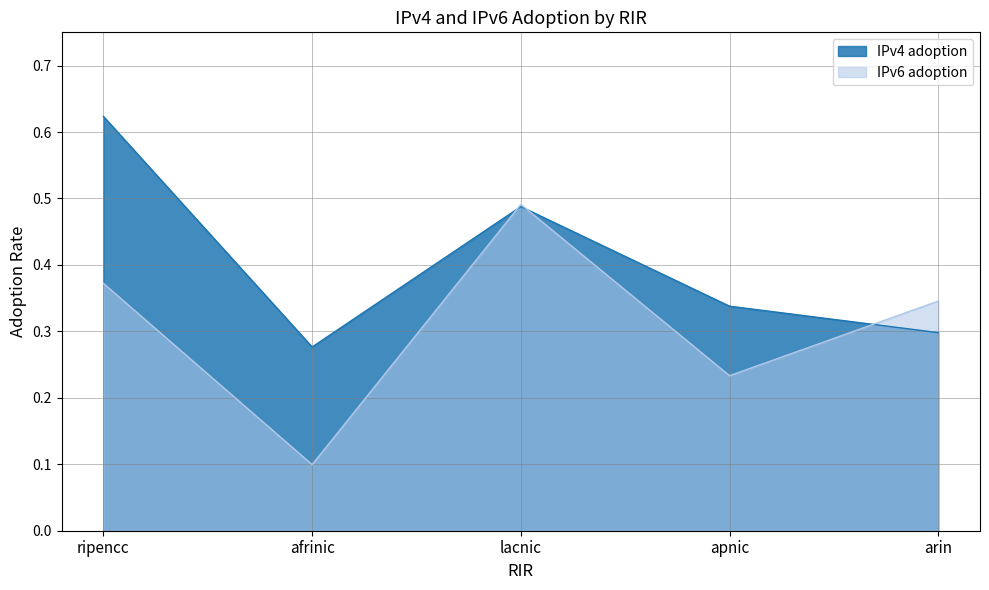

At which label is IPv4 adoption closest to 0?

afrinic